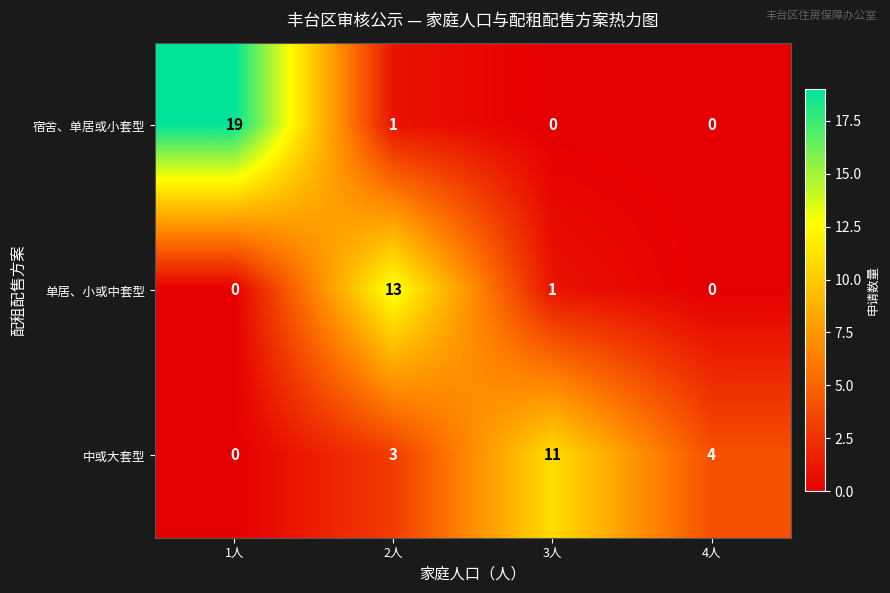

Which series has the largest range (max minus min)?

宿舍、单居或小套型